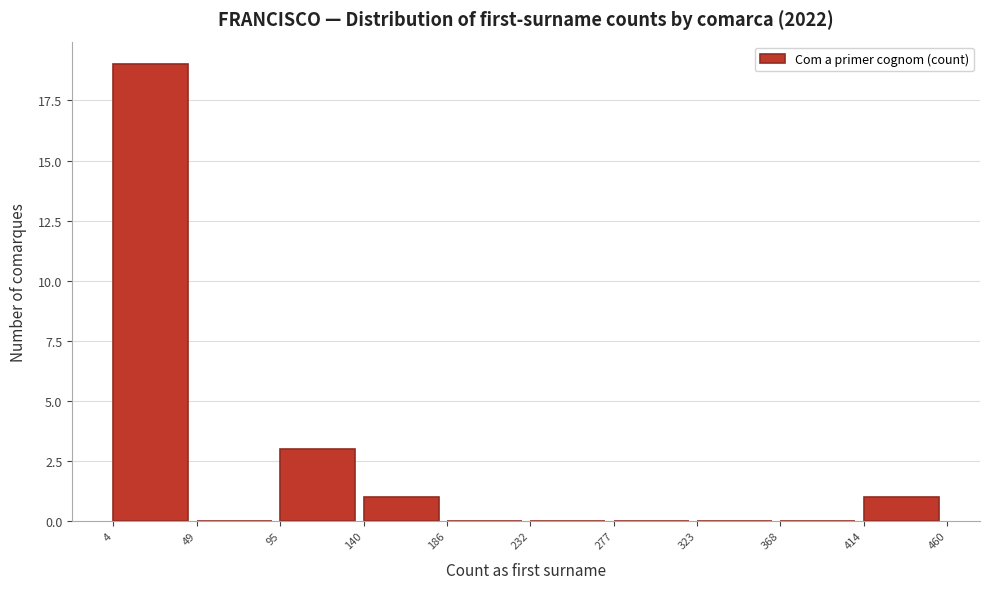

Reading left to right, transcribe this chart: for each bar, give the range it covers on the x-axis and its height. The values are not printed on the chart, so give them approximately, as read against the axis.

4 to 49: 19
49 to 95: 0
95 to 140: 3
140 to 186: 1
186 to 232: 0
232 to 277: 0
277 to 323: 0
323 to 368: 0
368 to 414: 0
414 to 460: 1